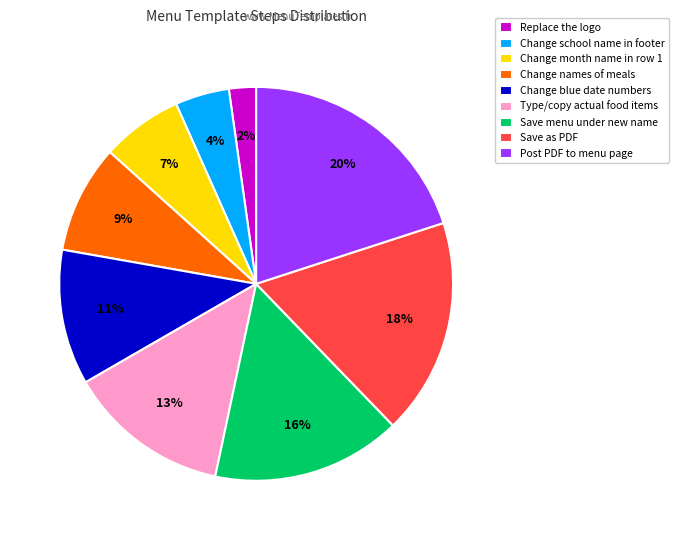

To the nearest percent, what percentage of the pie is Change names of meals?

9%